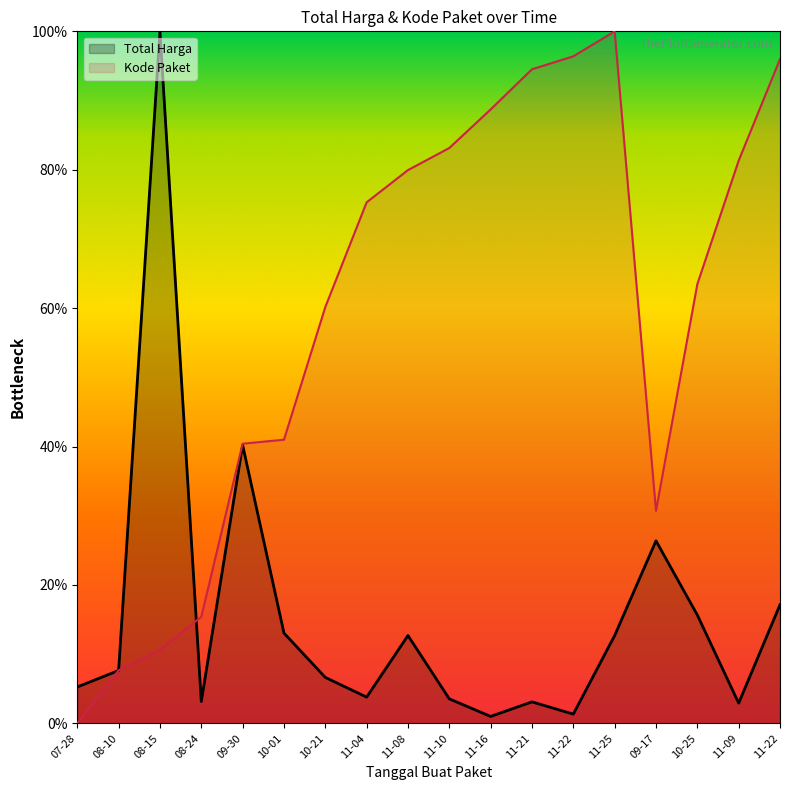

Rank the series by their average value, from lowest to highest.

Total Harga, Kode Paket